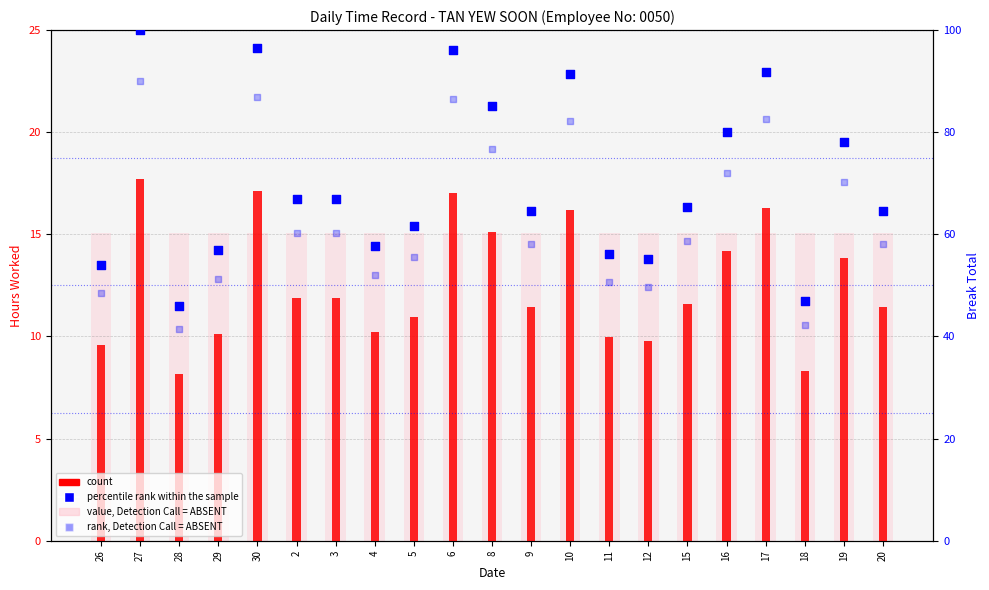

Is the value of percentile rank within the sample at 19 greater than the value of count at 17?

Yes